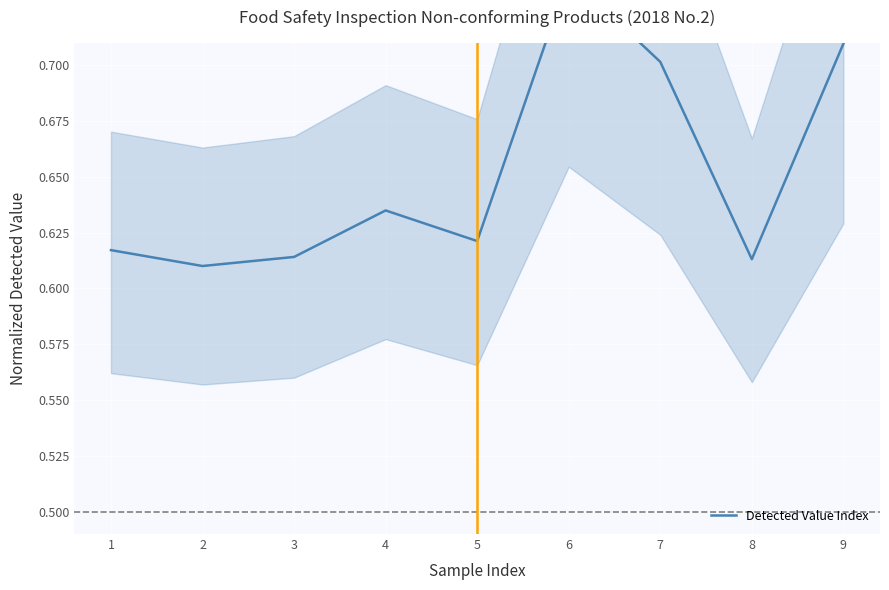

Reading left to right, list all the values displayed in this chart.

1=0.6	2=0.6	3=0.6	4=0.6	5=0.6	6=0.7	7=0.7	8=0.6	9=0.7